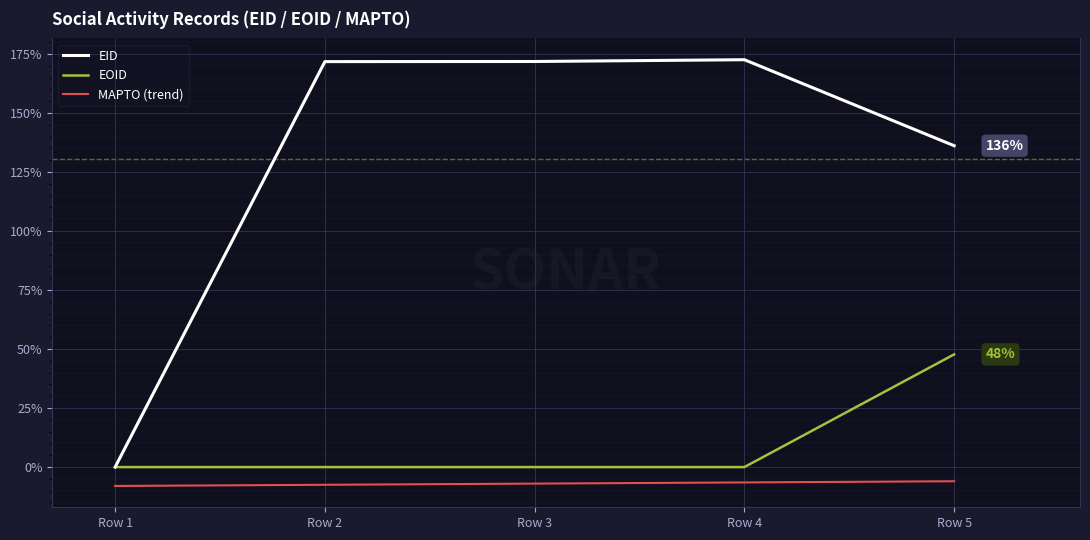

Is it true that EID equals 184.1 at Row 5?

False